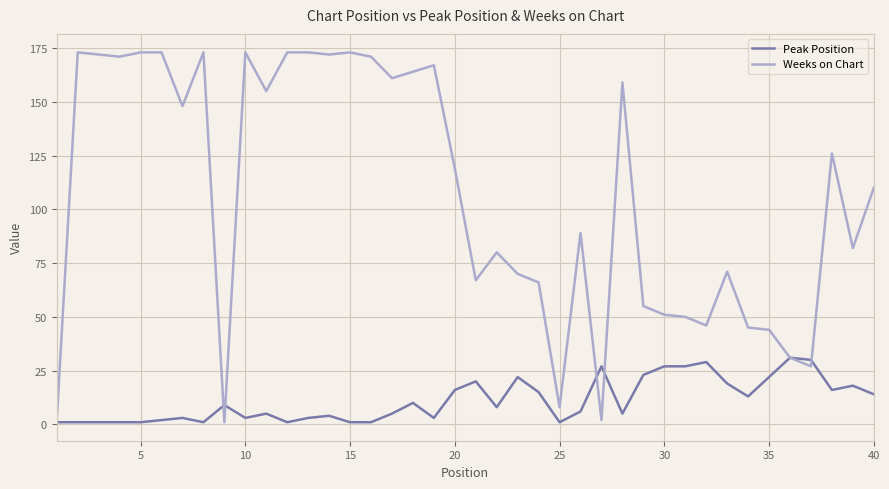

What is the maximum value for Peak Position?

31